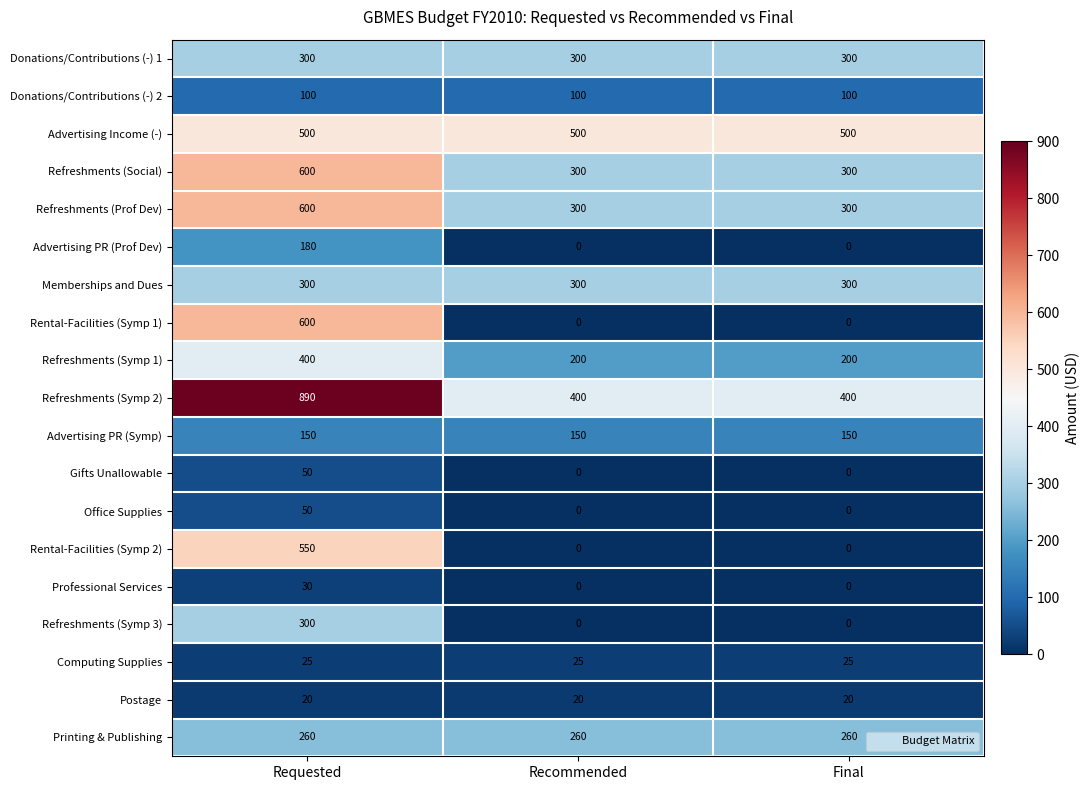

How many data points does each series have?

3